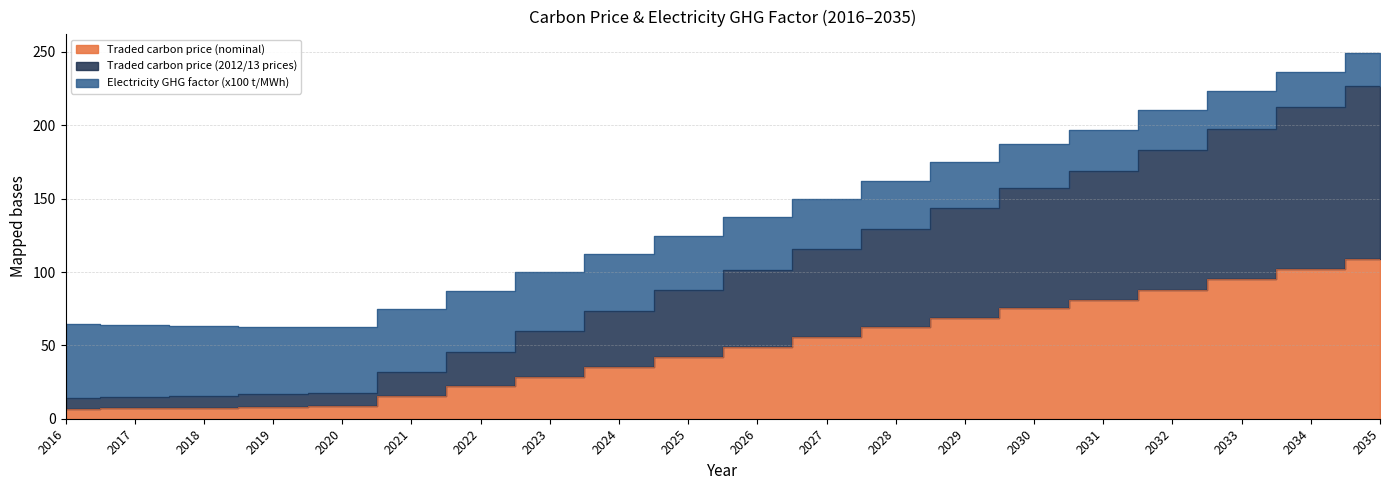

Rank the series at 2030 from highest to lowest value.

Electricity GHG factor (x100 t/MWh), Traded carbon price (2012/13 prices), Traded carbon price (nominal)